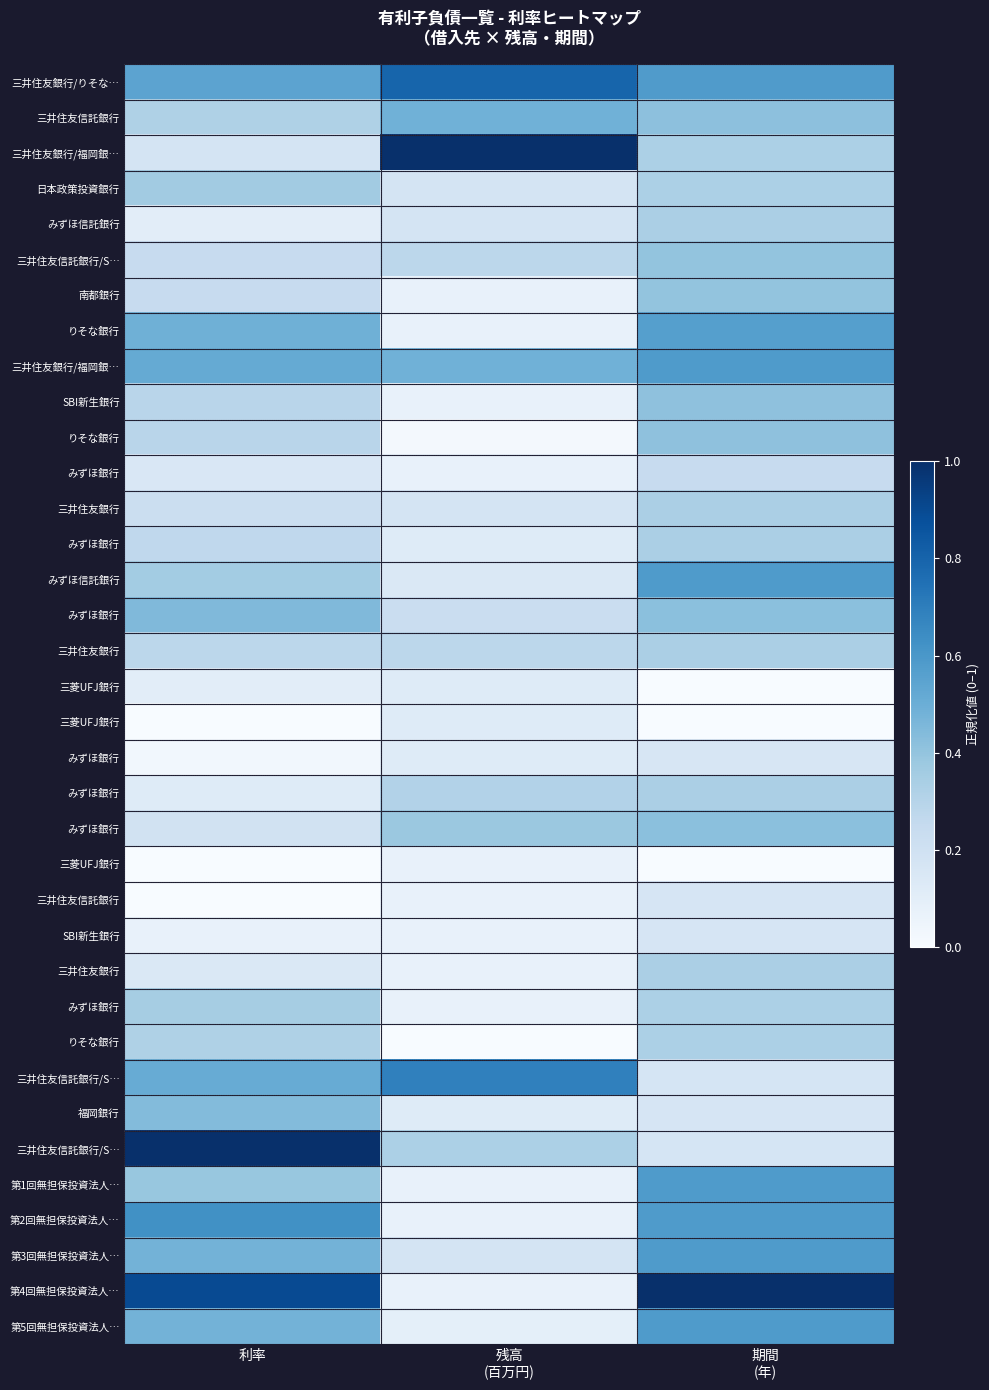

Count the number of categories in the chart.

3